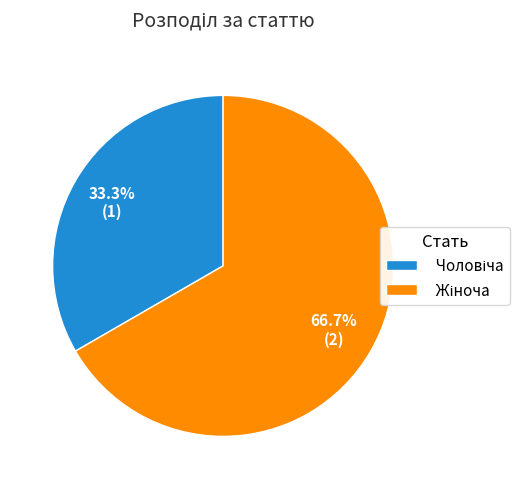

Does any single category account for the majority?

Yes